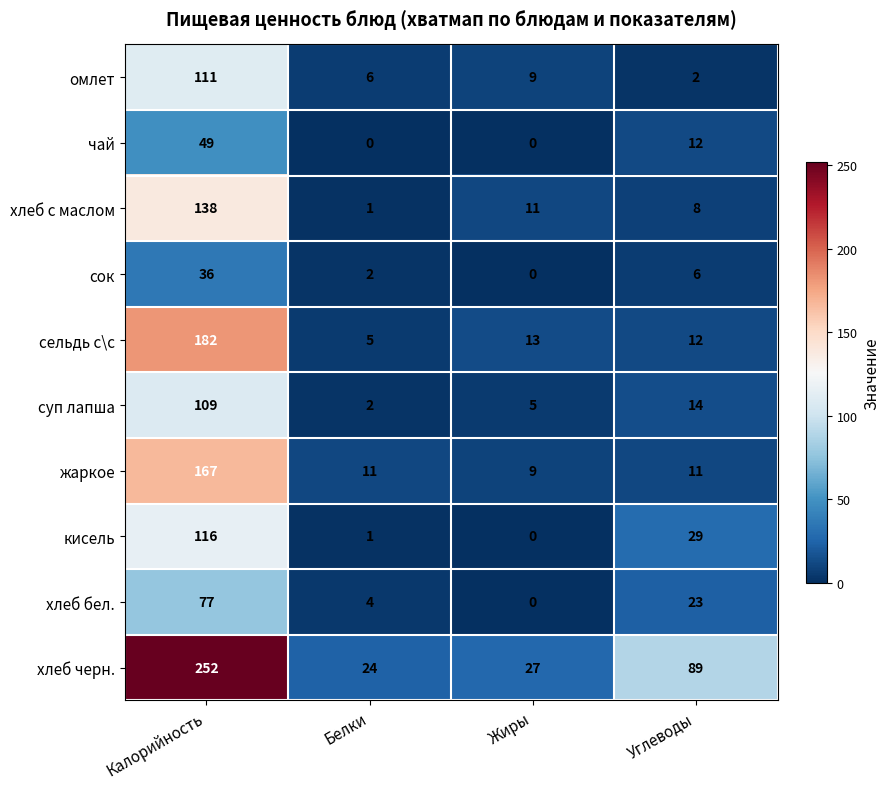

Which category has the highest value in the чай series?

Калорийность